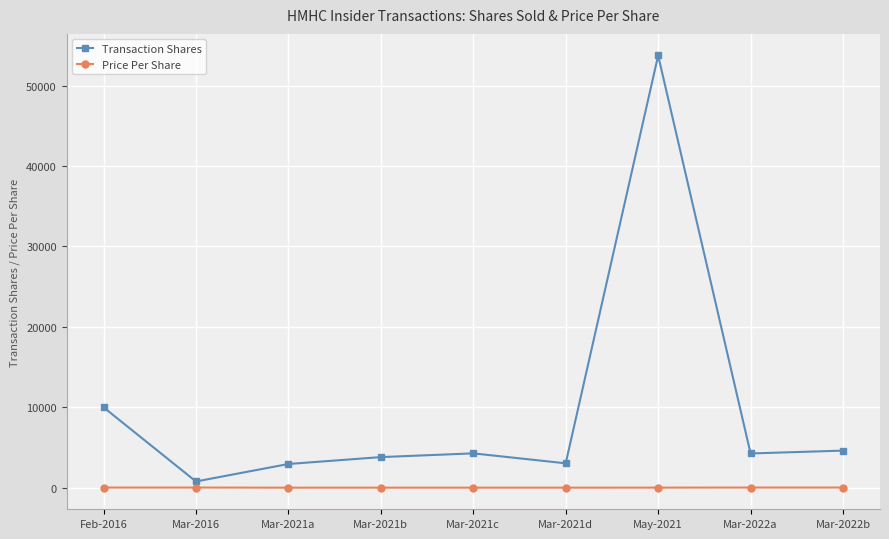

Does the chart have visible grid lines?

Yes